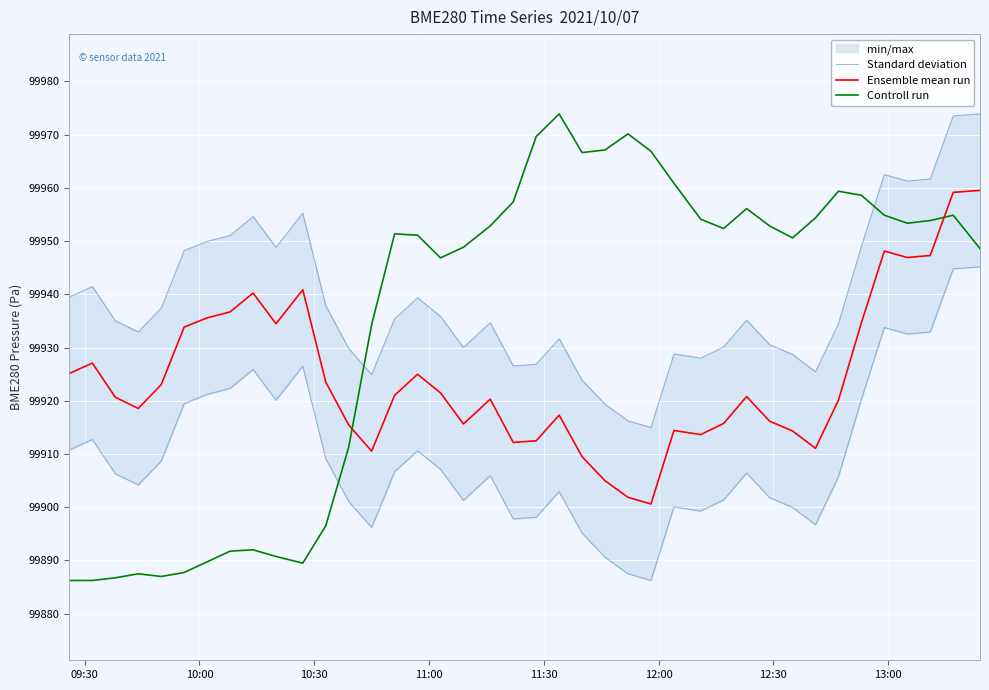

True or false: Controll run and Ensemble mean run intersect in this chart.

True